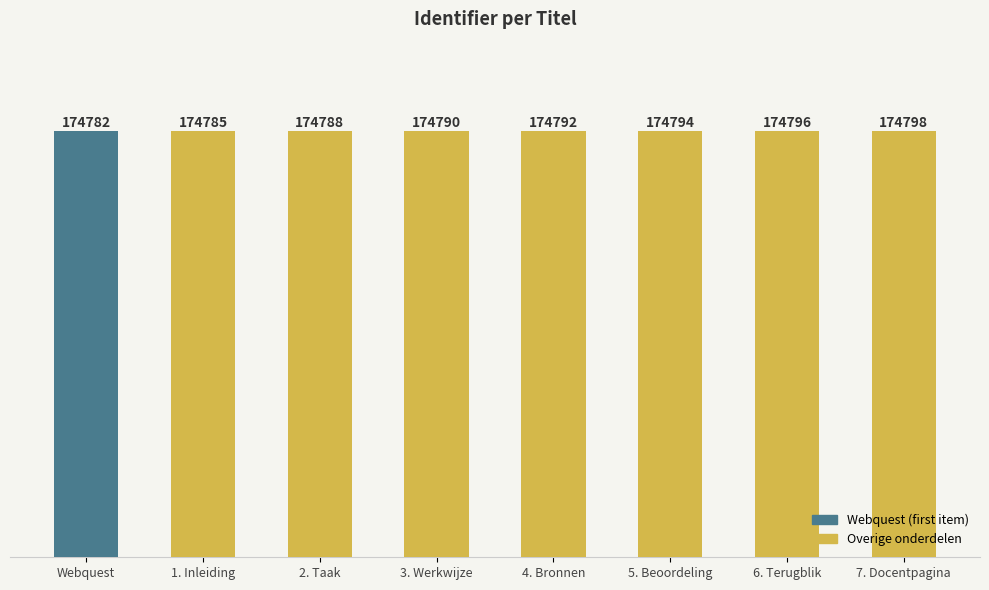

Reading right to left, transcribe all the data shown in this chart.

174798	174796	174794	174792	174790	174788	174785	174782